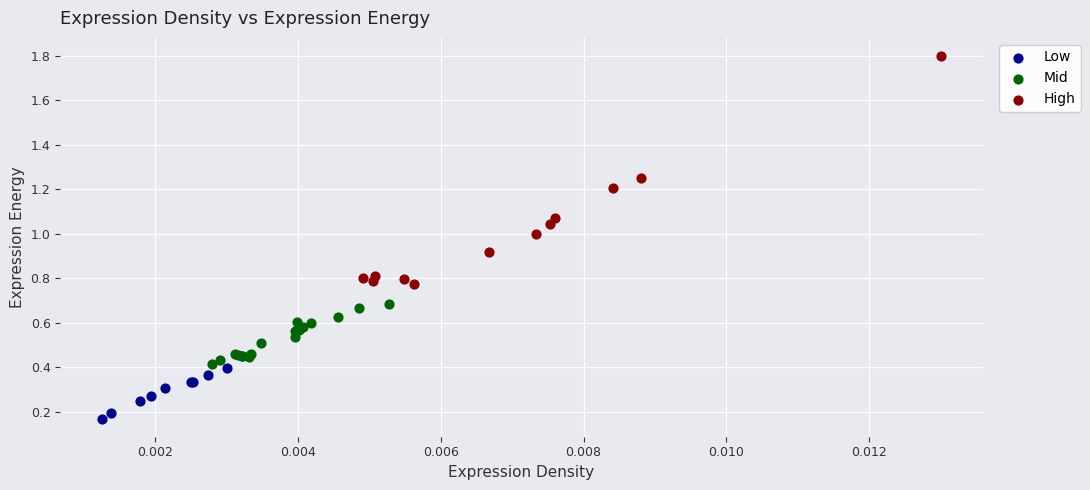

Which series reaches the minimum Y coordinate?

Low